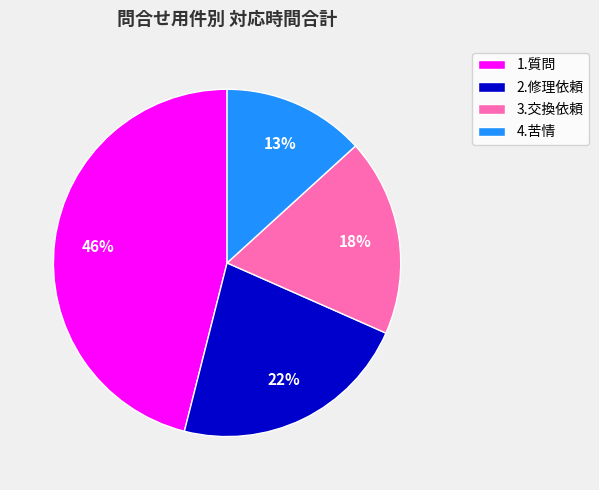

To the nearest percent, what is the average slice percentage?

25%